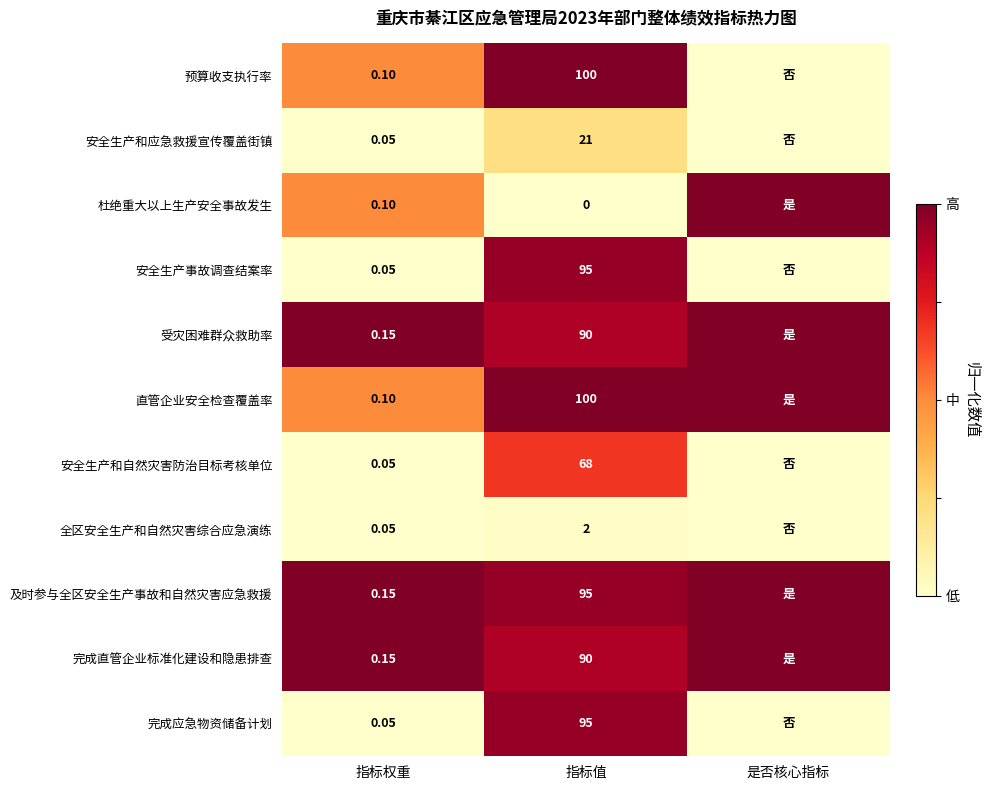

Is the value of 安全生产事故调查结案率 at 指标值 greater than the value of 安全生产和应急救援宣传覆盖街镇 at 指标值?

Yes